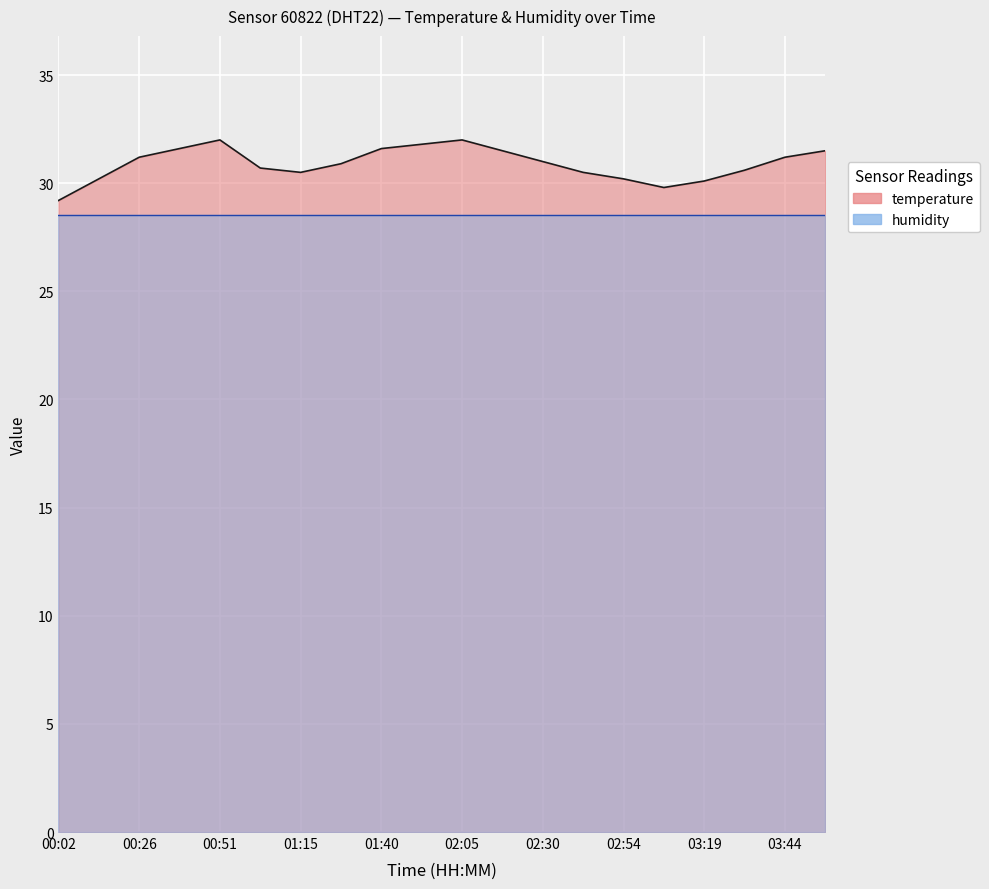

What is the label of the 13th point from the left?

02:30